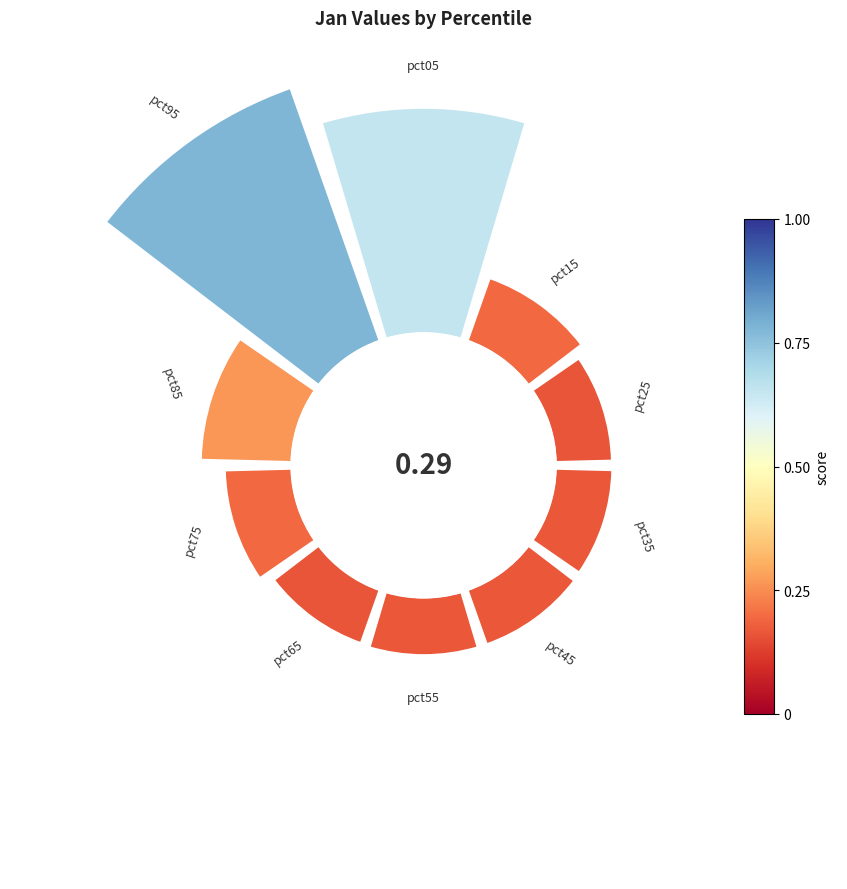

How many segments does this pie chart have?

10